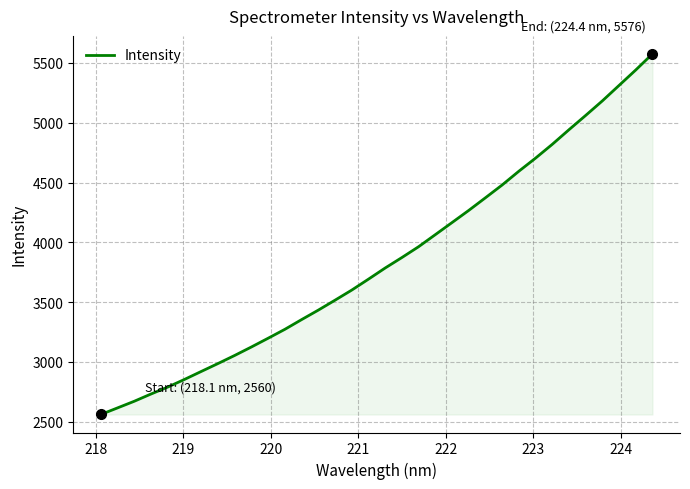

What is the greatest value displayed?

5575.6